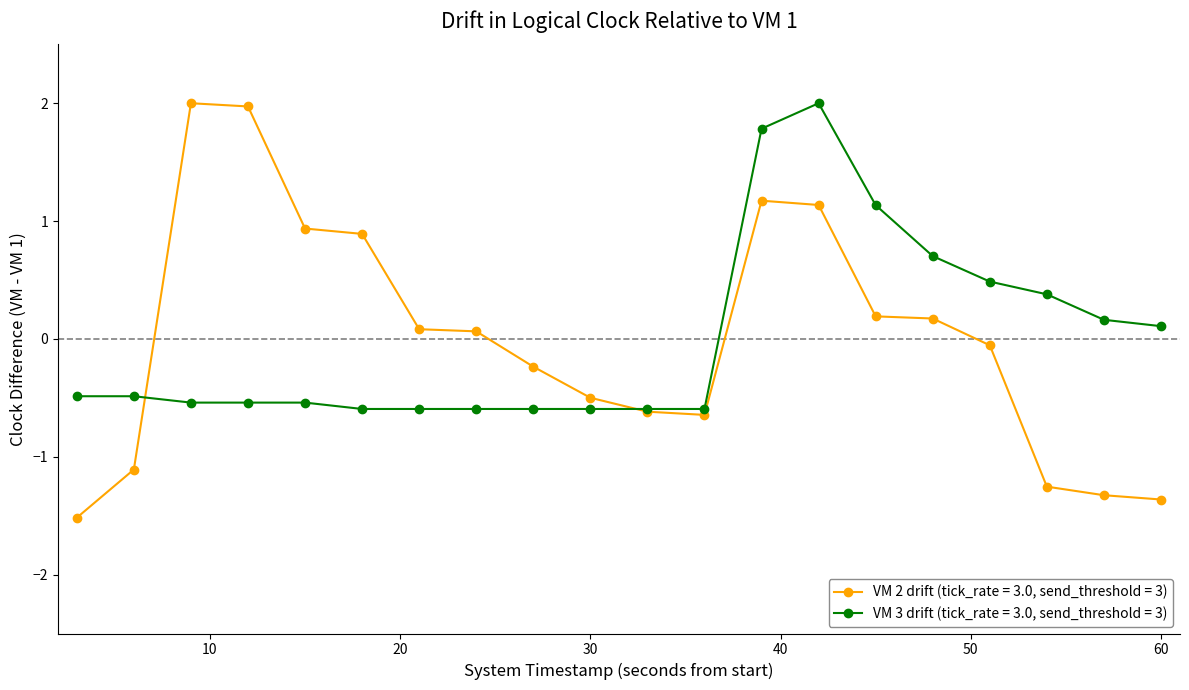

What is the greatest value displayed?

2.0